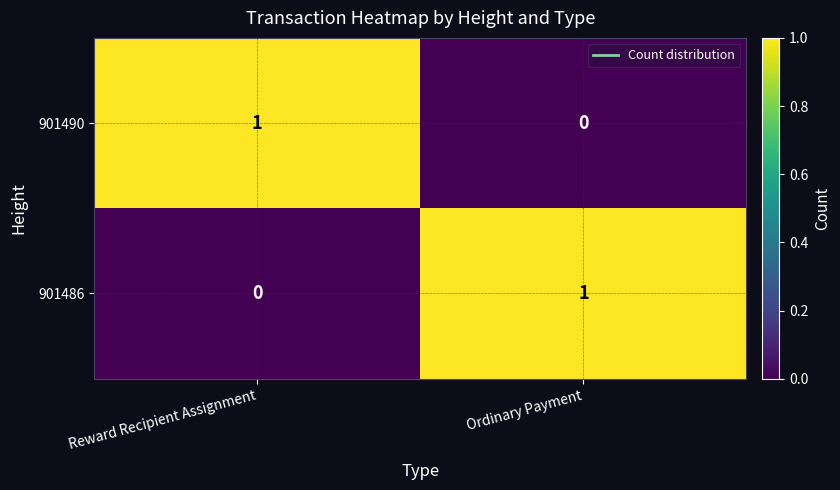

Reading left to right, list all the values displayed in this chart.

901490: Reward Recipient Assignment=1	Ordinary Payment=0
901486: Reward Recipient Assignment=0	Ordinary Payment=1